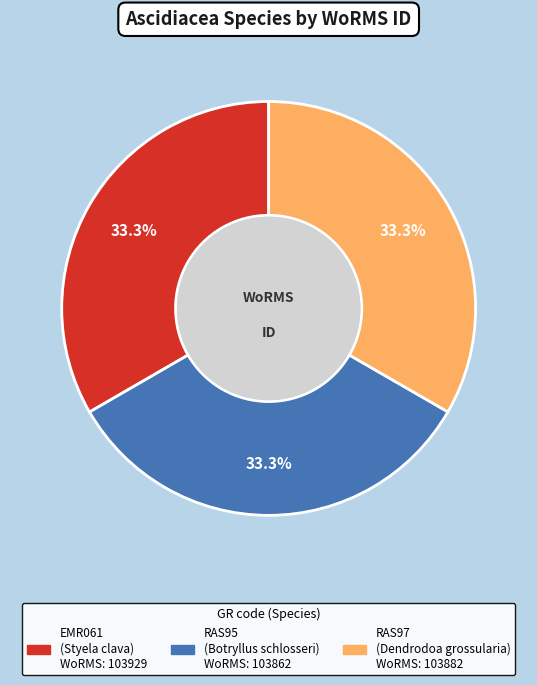

Is the sum of EMR061 (Styela clava) and RAS97 (Dendrodoa grossularia) greater than half?

Yes